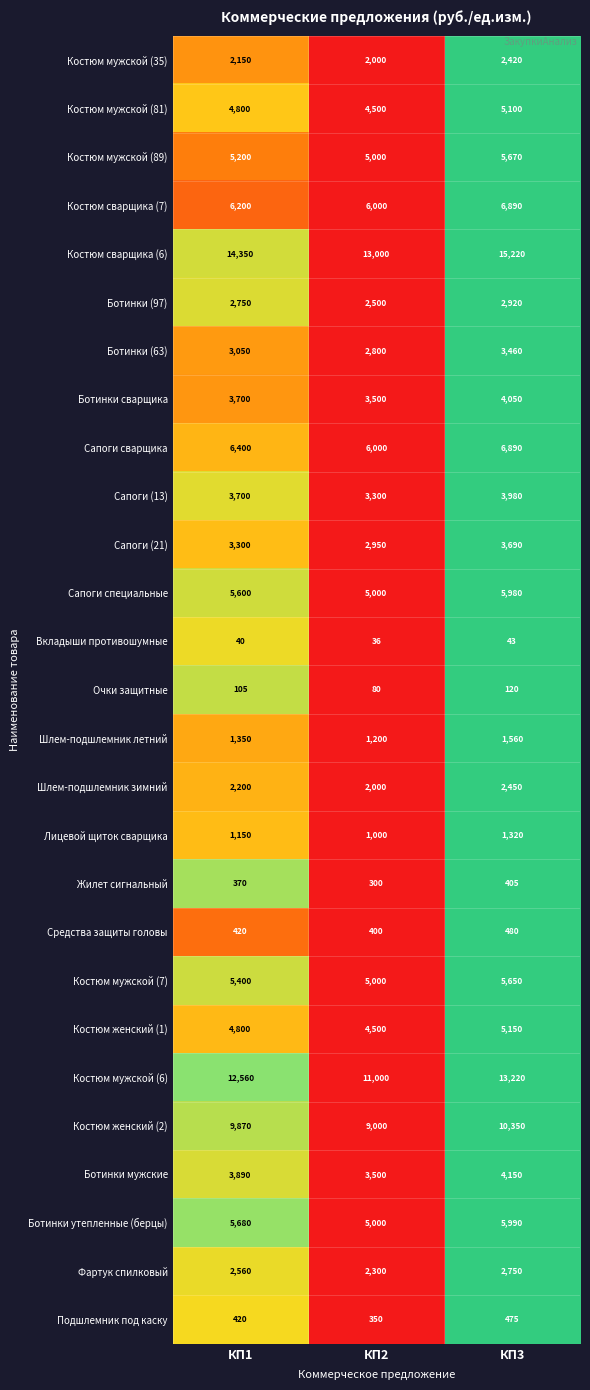

What is the sum of all Шлем-подшлемник летний values?

4110